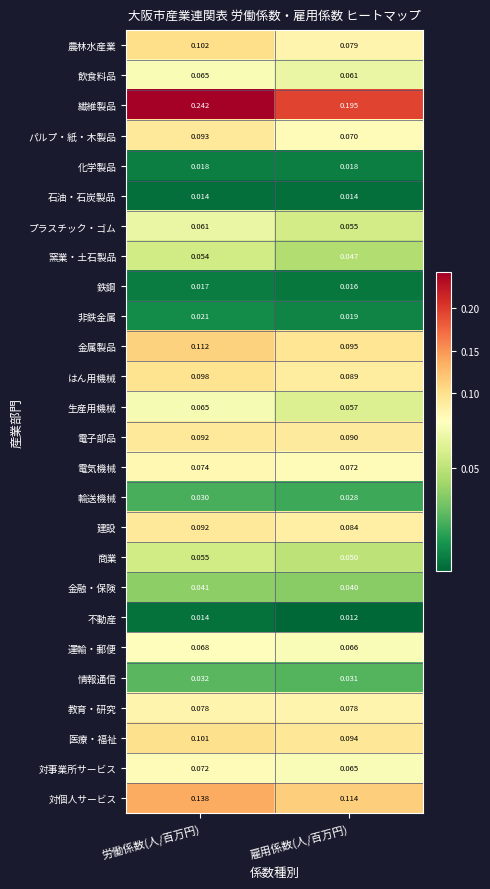

At which label is 金属製品 closest to 0?

雇用係数(人/百万円)